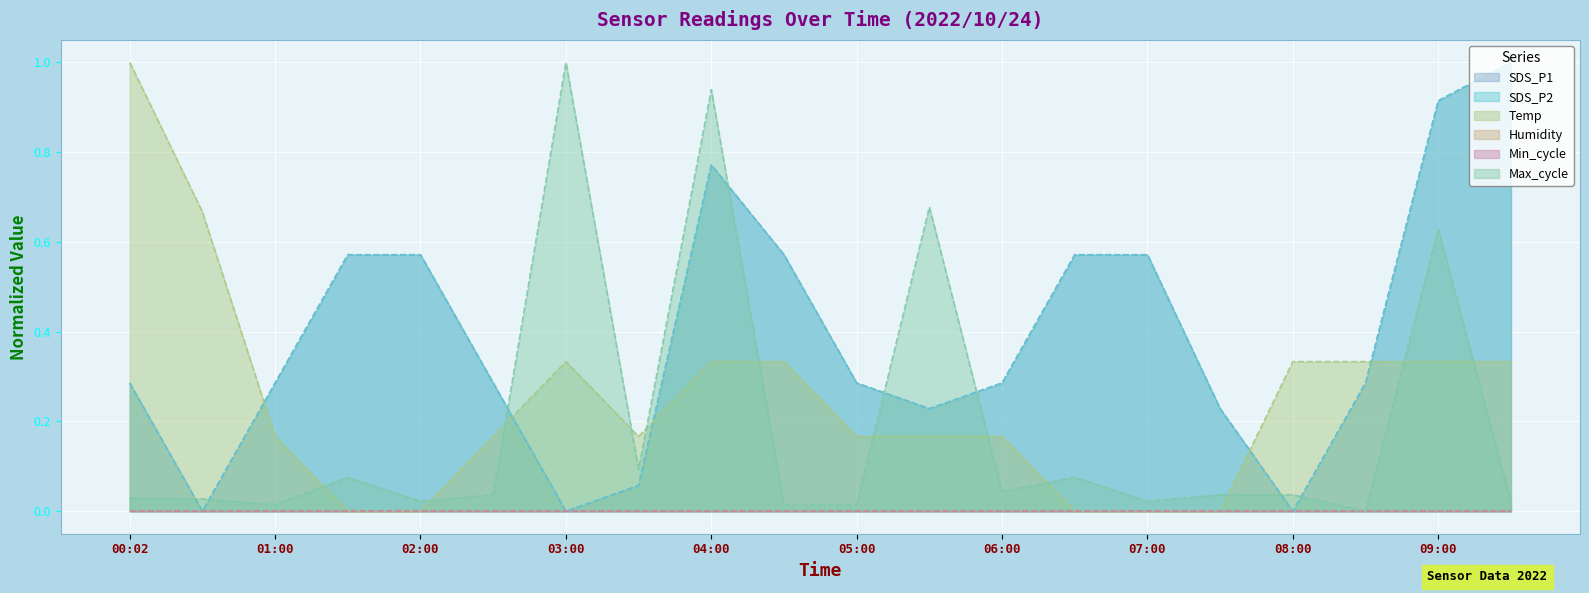

What is the difference between the maximum and second lowest values in the Max_cycle series?

1.0